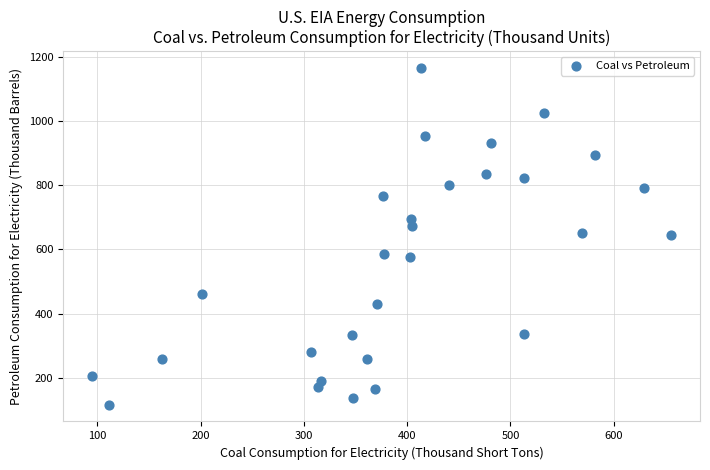

What is the range of Y values (max minus min)?

1048.3